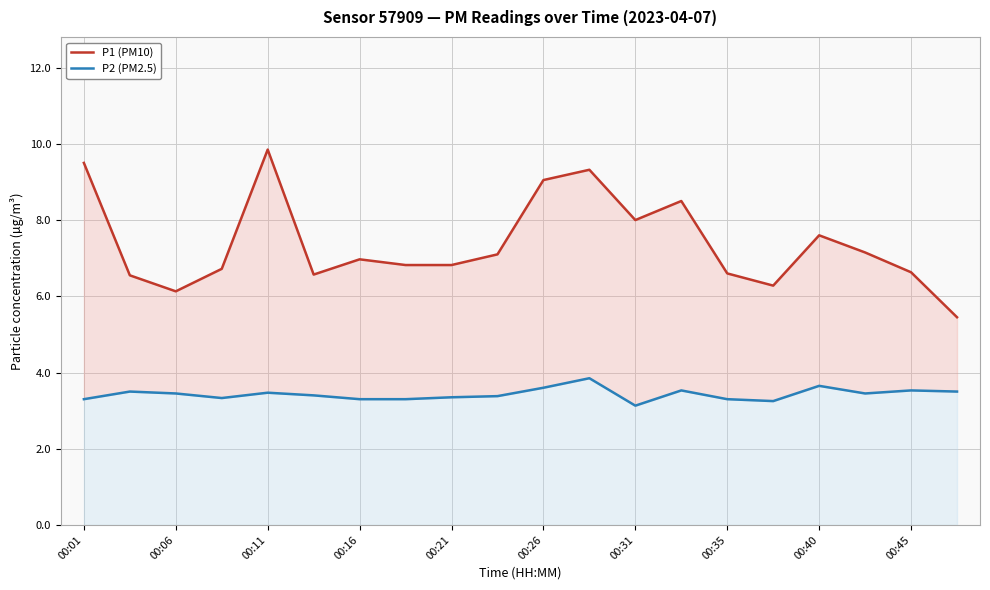

What is the spread (max minus min) of values at 00:35?

3.3